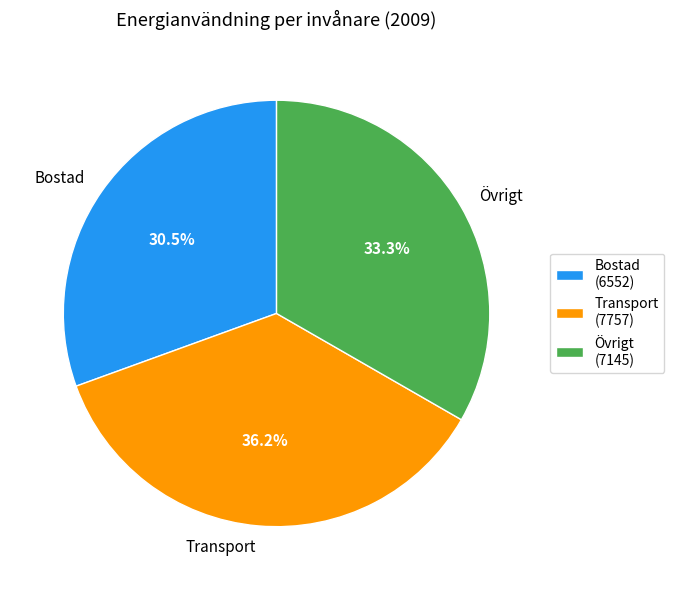

How much of the chart is everything except Bostad?

69.5%